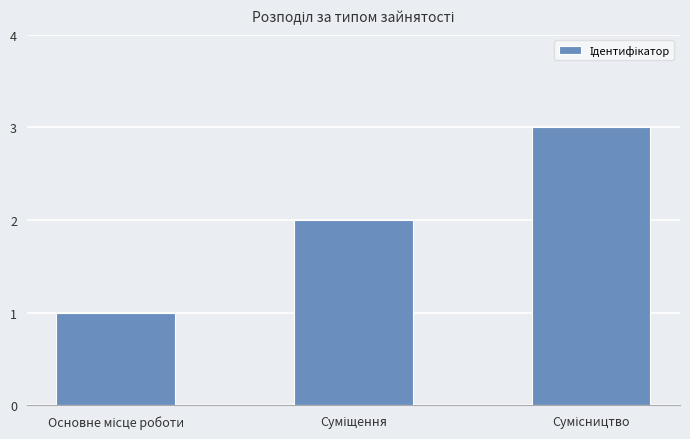

What is the sum of all values?

6